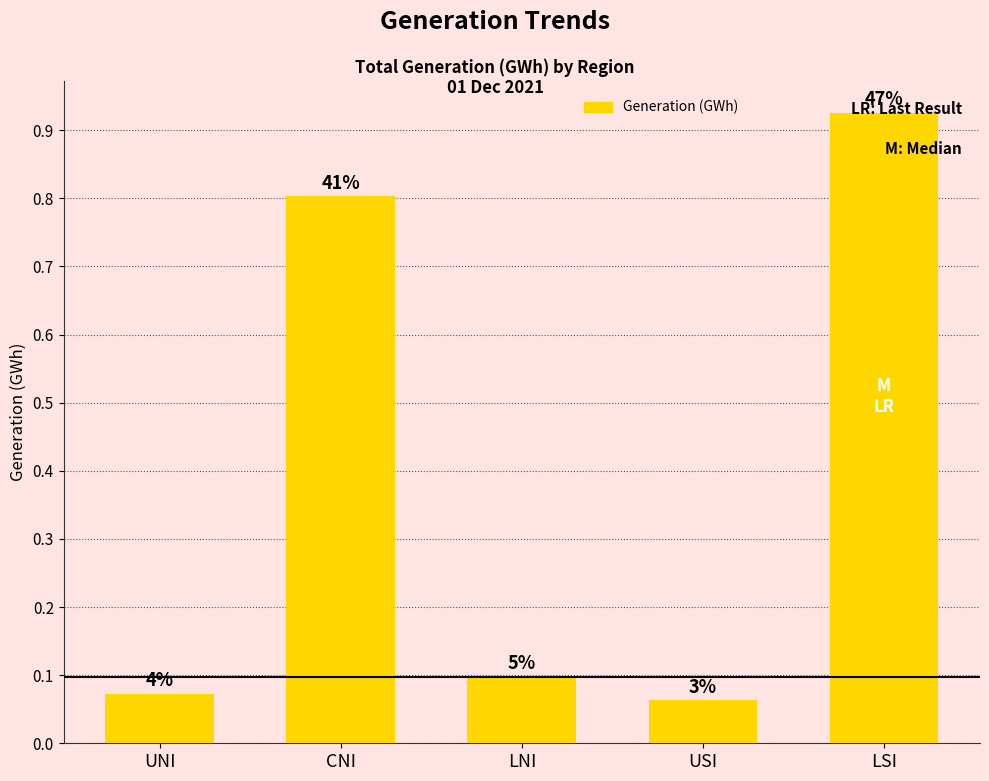

At which category does the chart reach its peak across all series?

LSI